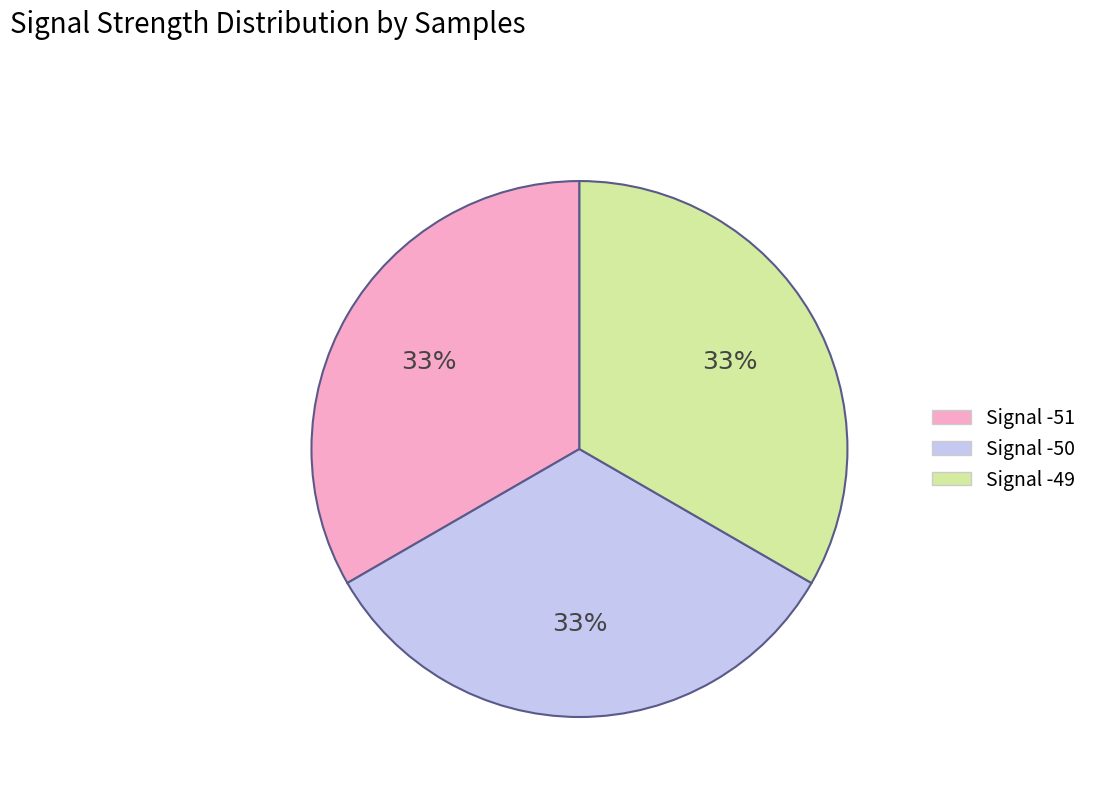

Count the number of slices in the pie.

3